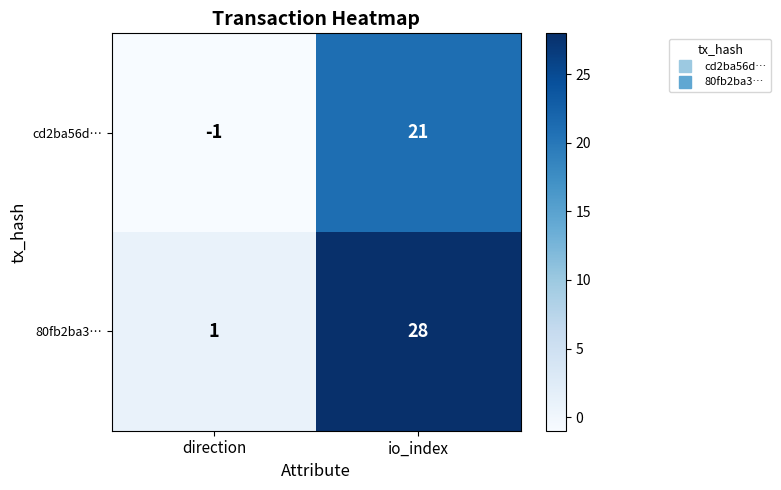

What is the spread (max minus min) of values at direction?

2